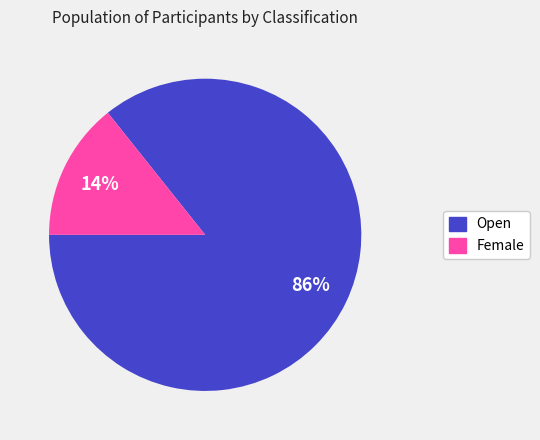

True or false: Female accounts for 14% of the total.

True